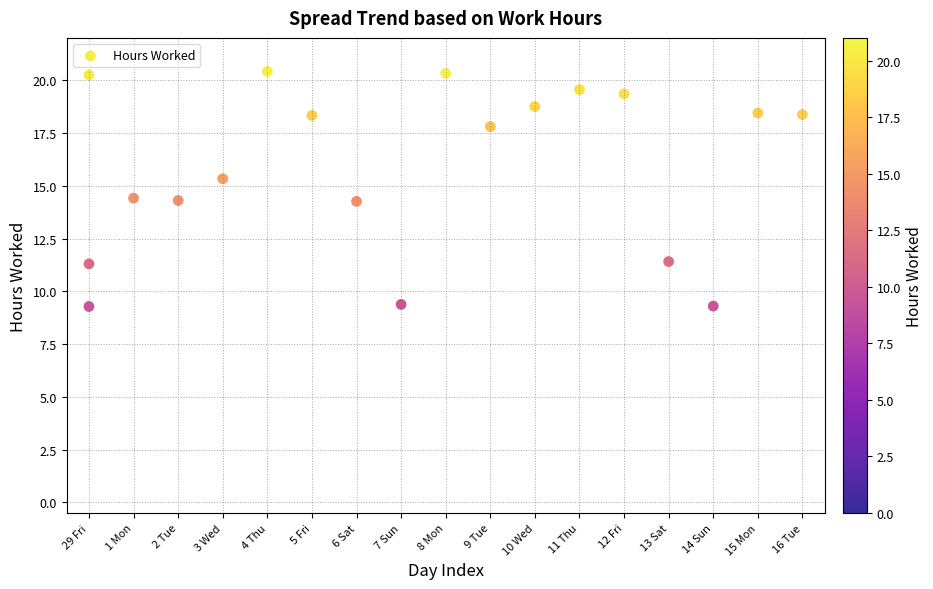

What is the range of Y values (max minus min)?

11.1